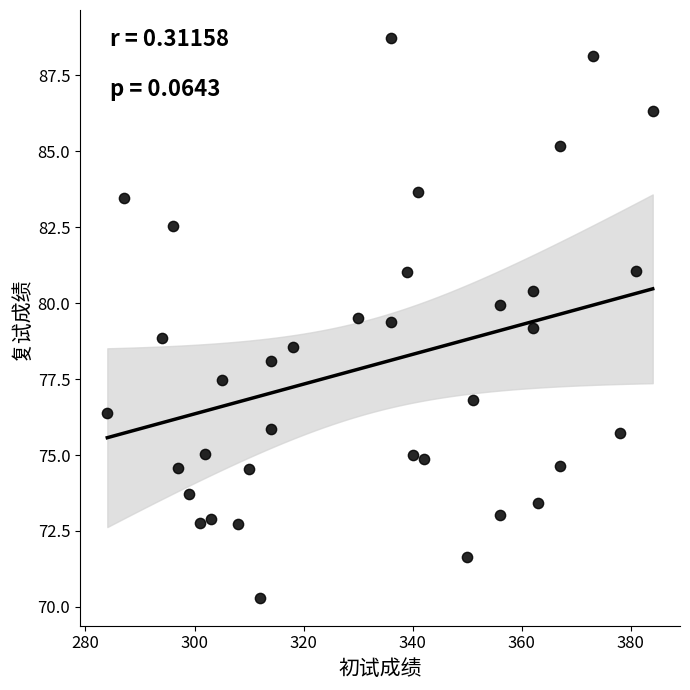

What is the range of Y values (max minus min)?

18.4